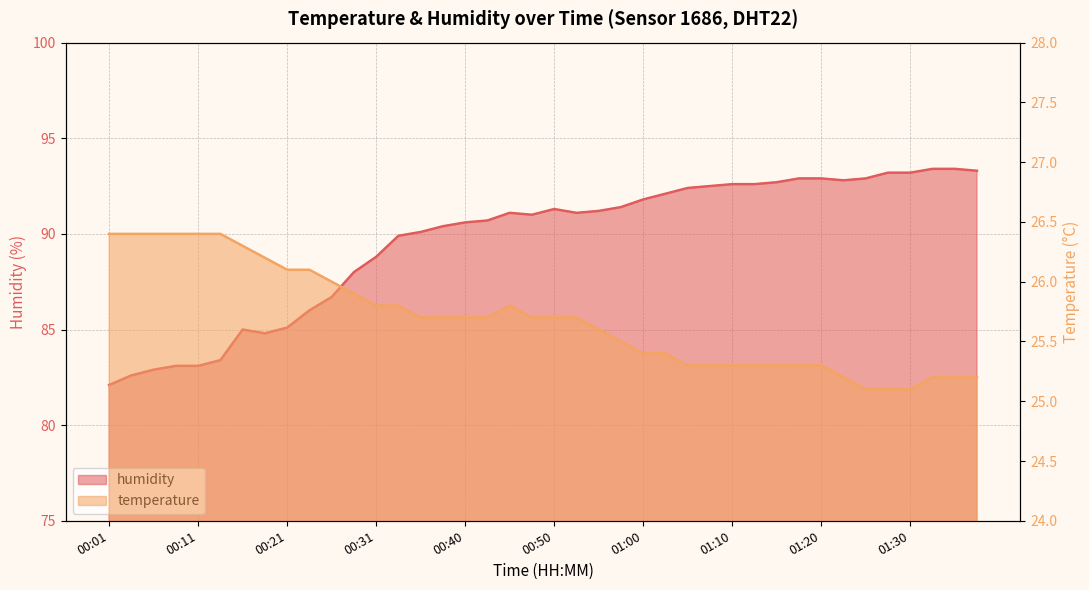

At which category does the chart reach its minimum across all series?

01:25